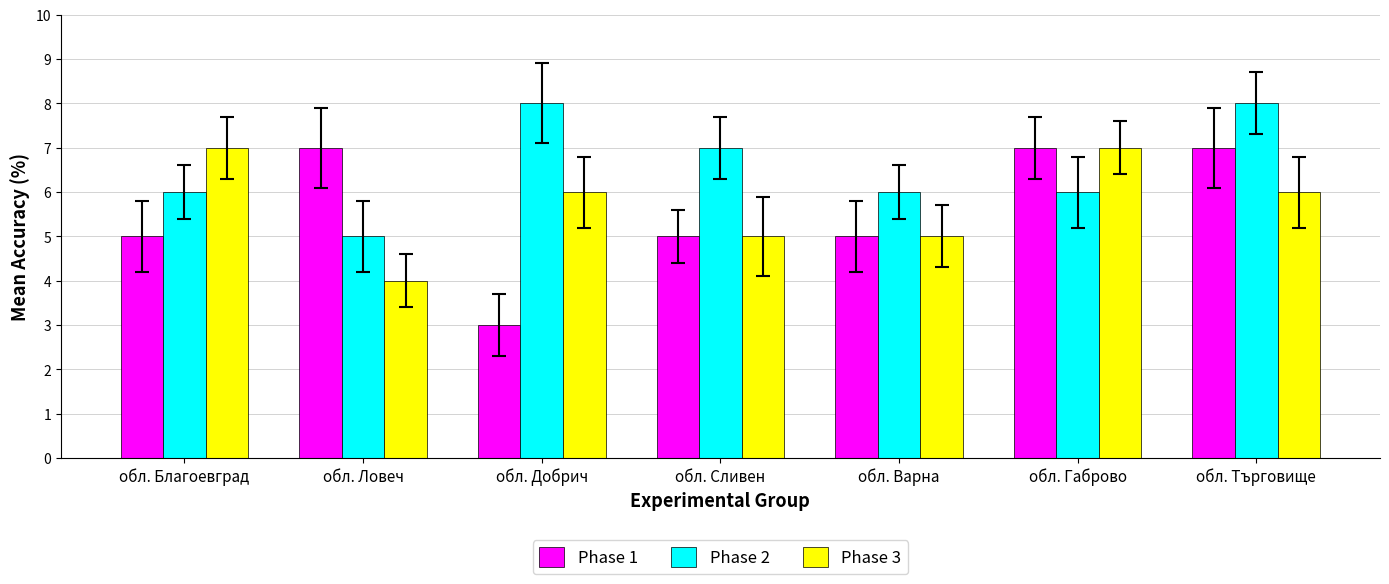

What is the approximate value of Phase 1 at обл. Габрово?

7